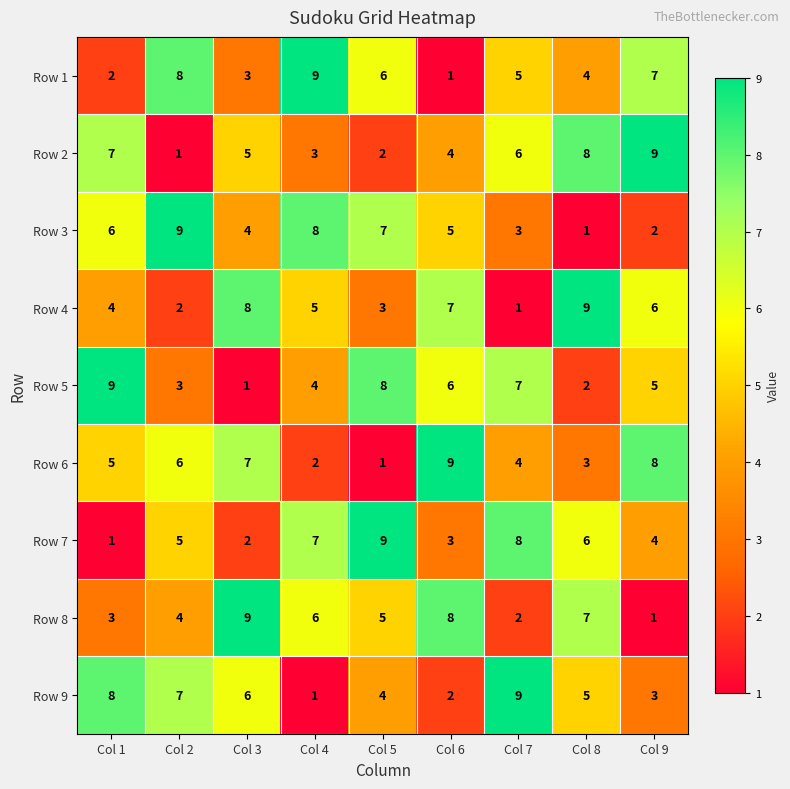

What is the spread (max minus min) of values at Col 4?

8